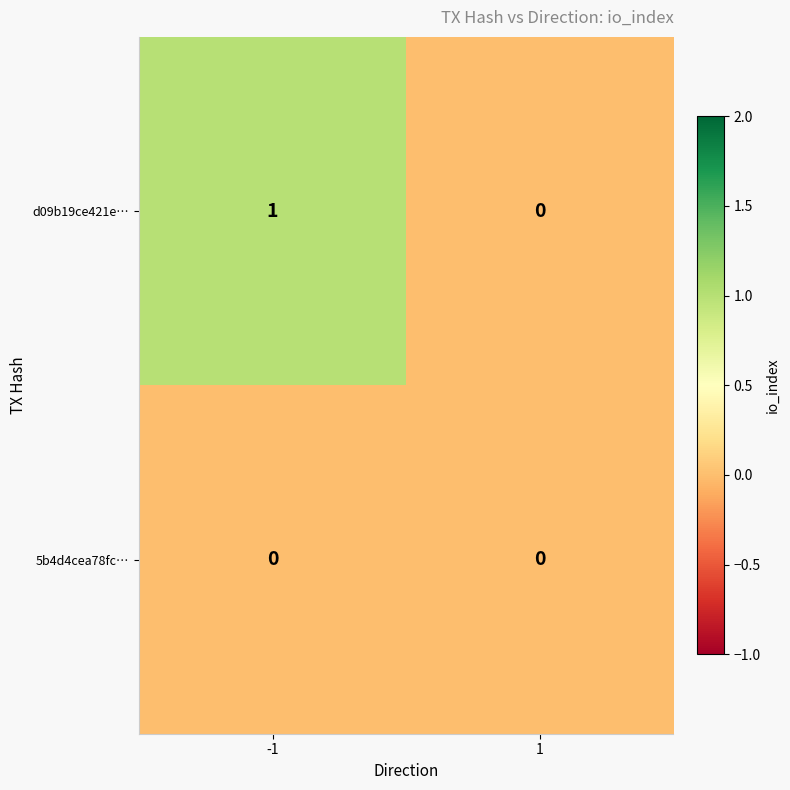

Is it true that d09b19ce421e… equals 0 at 1?

True